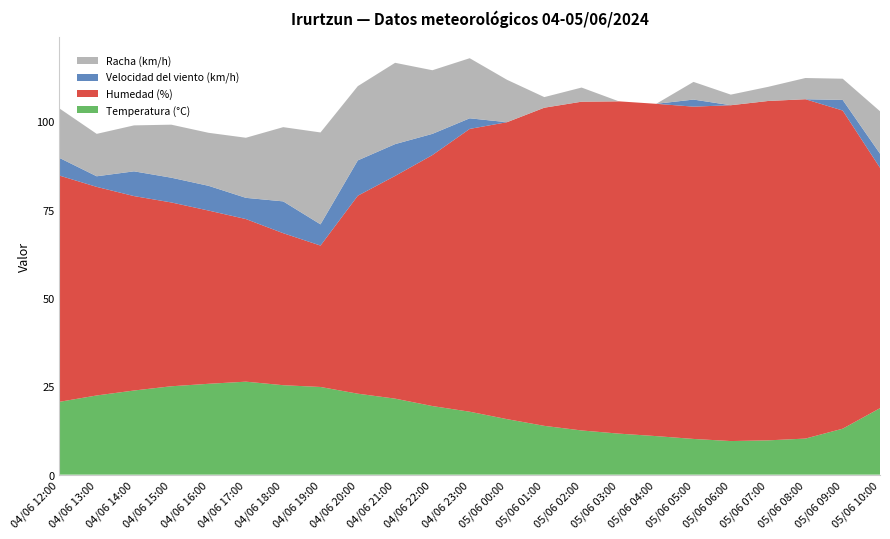

Reading right to left, list all the values displayed in this chart.

Temperatura (°C): 18.8	13.0	10.2	9.7	9.5	10.1	10.9	11.6	12.5	13.8	15.7	17.8	19.4	21.5	22.9	24.8	25.3	26.3	25.7	25.0	23.8	22.4	20.6
Humedad (%): 68.0	90.0	96.0	96.0	95.0	94.0	94.0	94.0	93.0	90.0	84.0	80.0	71.0	63.0	56.0	40.0	43.0	46.0	49.0	52.0	55.0	59.0	64.0
Velocidad del viento (km/h): 4.0	3.0	0.0	0.0	0.0	2.0	0.0	0.0	0.0	0.0	0.0	3.0	6.0	9.0	10.0	6.0	9.0	6.0	7.0	7.0	7.0	3.0	5.0
Racha (km/h): 12.0	6.0	6.0	4.0	3.0	5.0	0.0	0.0	4.0	3.0	12.0	17.0	18.0	23.0	21.0	26.0	21.0	17.0	15.0	15.0	13.0	12.0	14.0